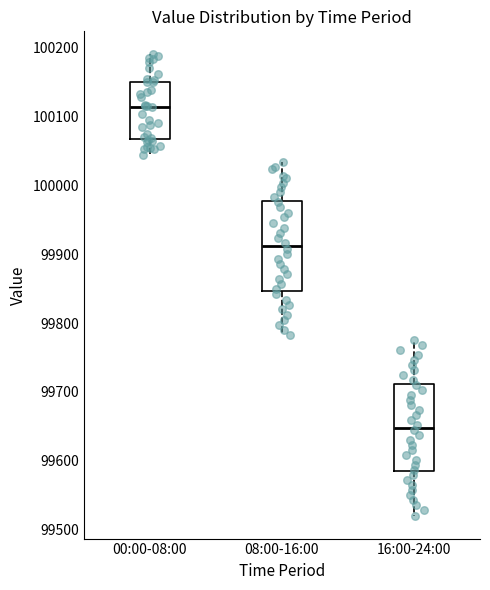

Reading left to right, read every box against the y-axis: the position of its median line, the range the box covers, and the ends of its whiskers. The values are not printed on the chart, so give them approximately, as read against the axis.

00:00-08:00: median 100110, box 100070 to 100150, whiskers 100040 to 100190
08:00-16:00: median 99910, box 99850 to 99980, whiskers 99780 to 100030
16:00-24:00: median 99650, box 99580 to 99710, whiskers 99520 to 99780